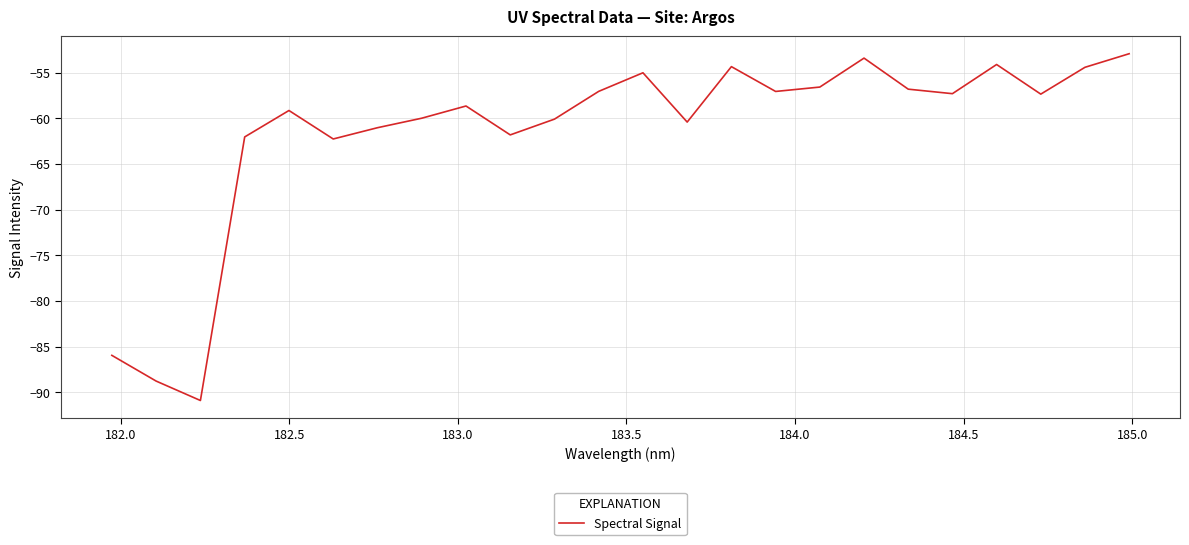

What is the greatest value displayed?

-52.9